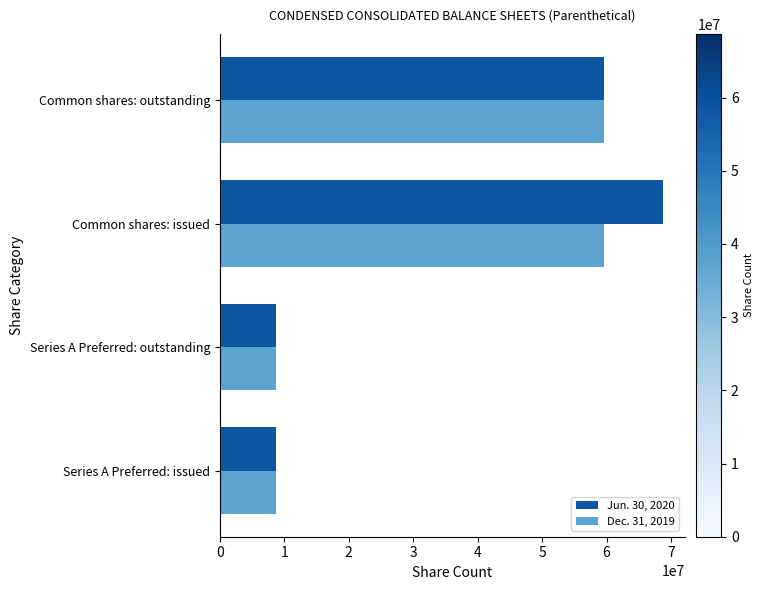

What is the total value across all series at Series A Preferred: outstanding?

17454238